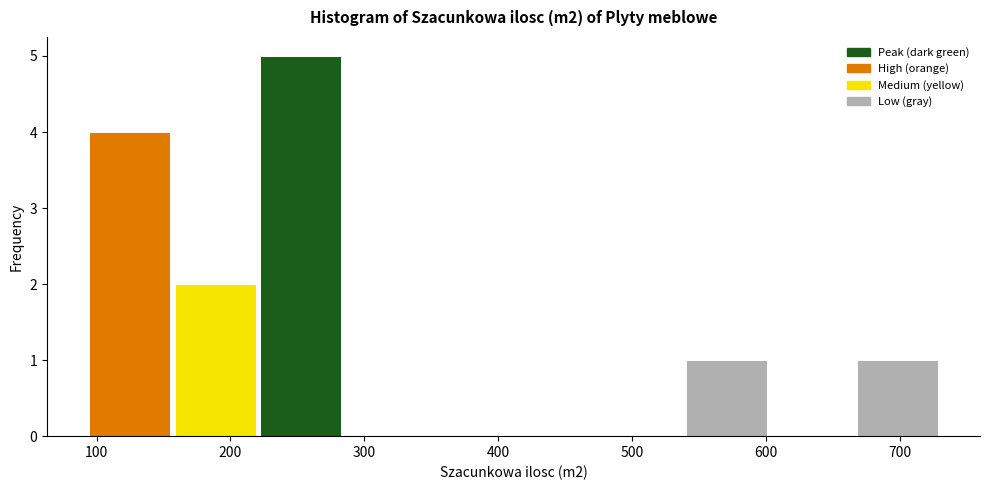

Which range on the x-axis has the tallest bar?

220 to 280